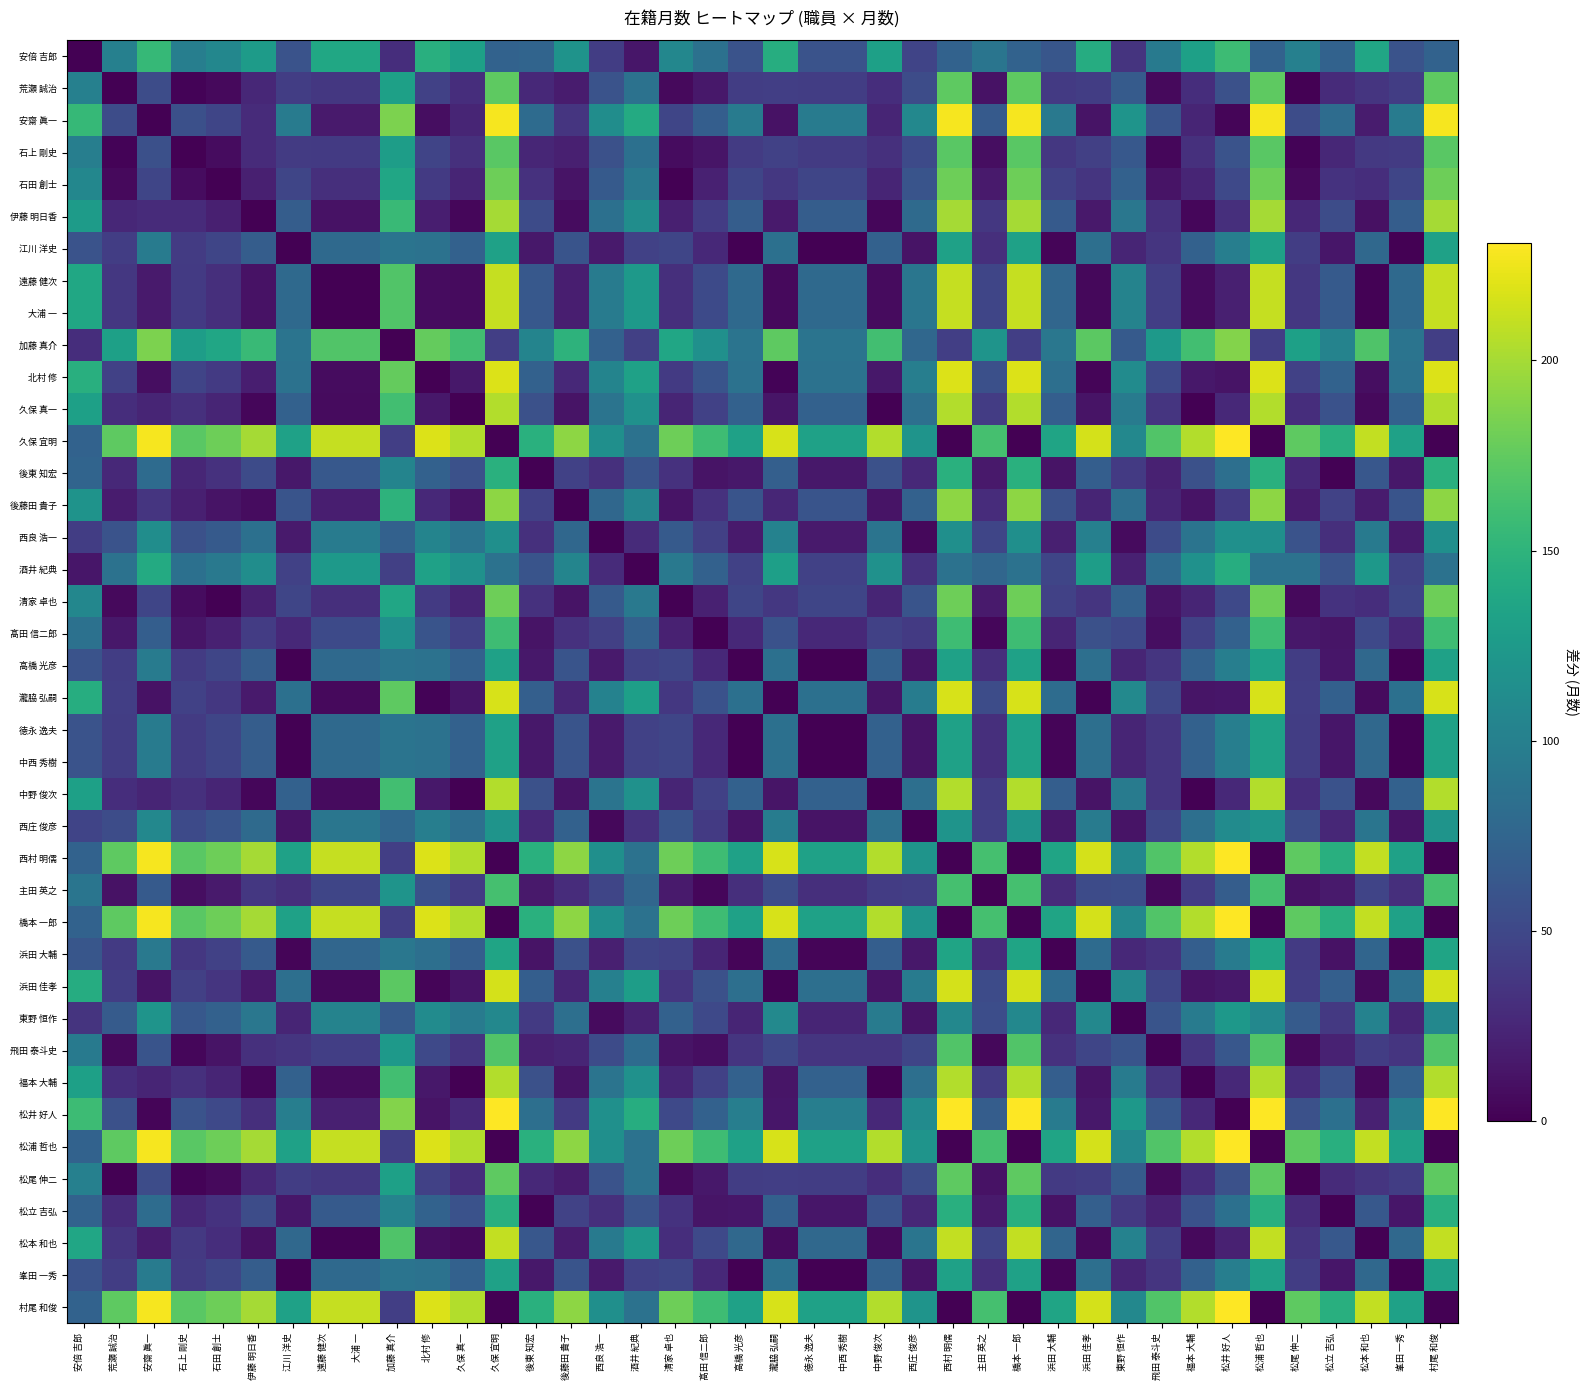

What is the total value across all series at 西庄 俊彦?

2499